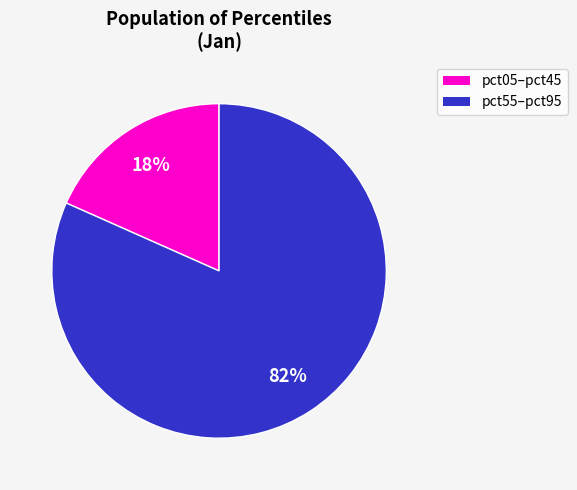

To the nearest percent, what is the average slice percentage?

50%